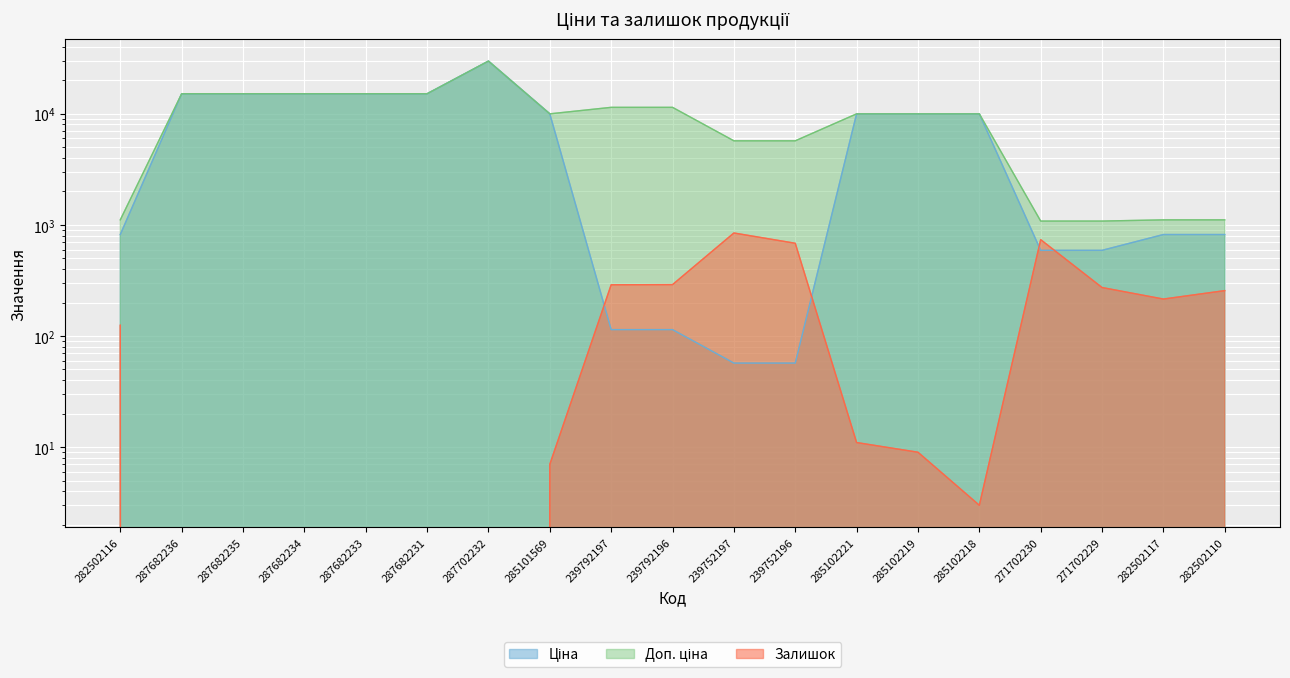

Between 239752196 and 271702230, which series saw the biggest shift?

Доп. ціна